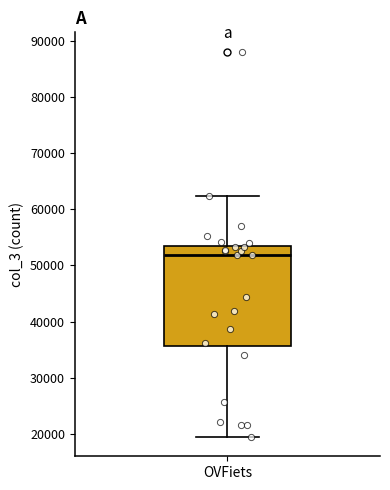

Where does the upper whisker of the box for OVFiets end on the y-axis? The values are not printed on the chart, so give them approximately, as read against the axis.

62000